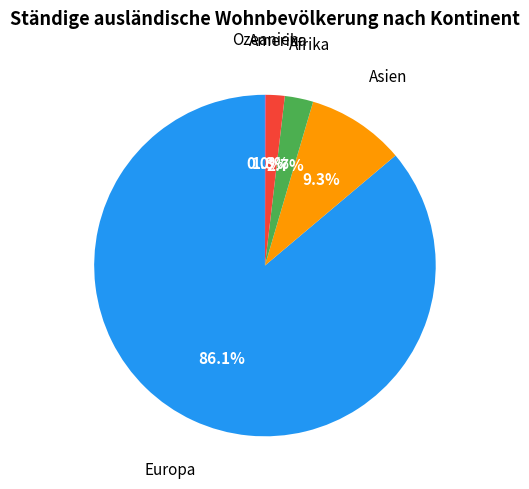

Does any single category account for the majority?

Yes